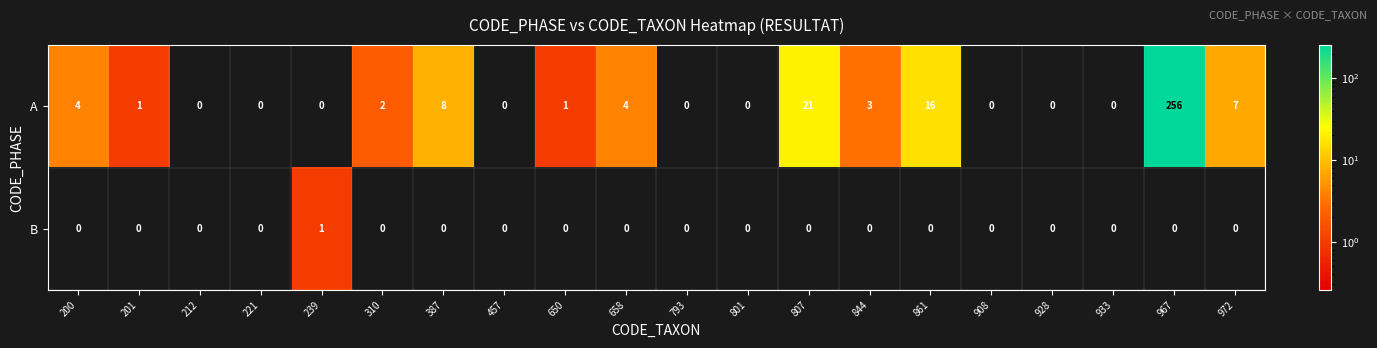

Where does the A series first go above 1?

200